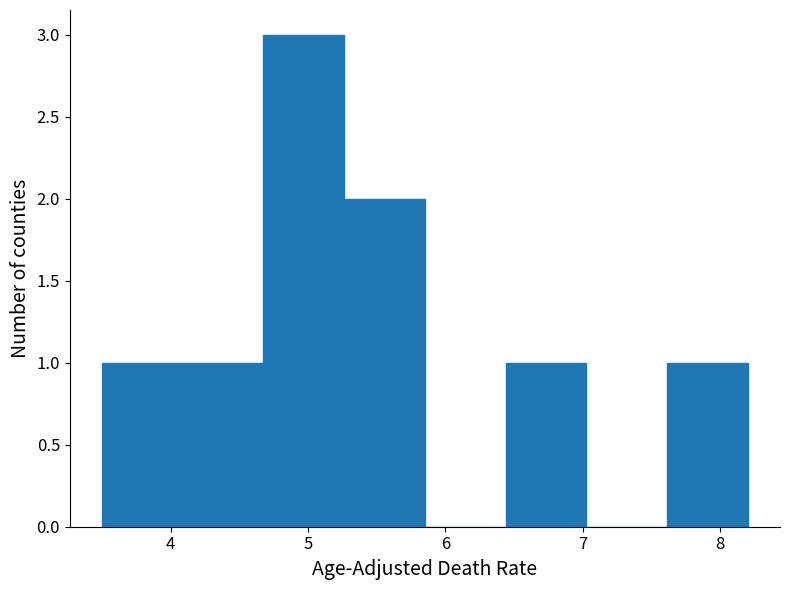

Reading left to right, list every bar in this chart as the range it spans on the x-axis followed by its height. Neither the bar edges nor the heights are printed on the chart, so give them approximately, as read against the axes.

3.5 to 4.1: 1
4.1 to 4.7: 1
4.7 to 5.3: 3
5.3 to 5.9: 2
5.9 to 6.4: 0
6.4 to 7.0: 1
7.0 to 7.6: 0
7.6 to 8.2: 1